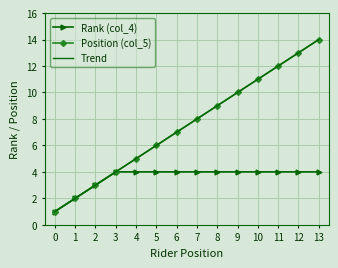

True or false: Rank (col_4) has more than 2 interior local peaks.

False